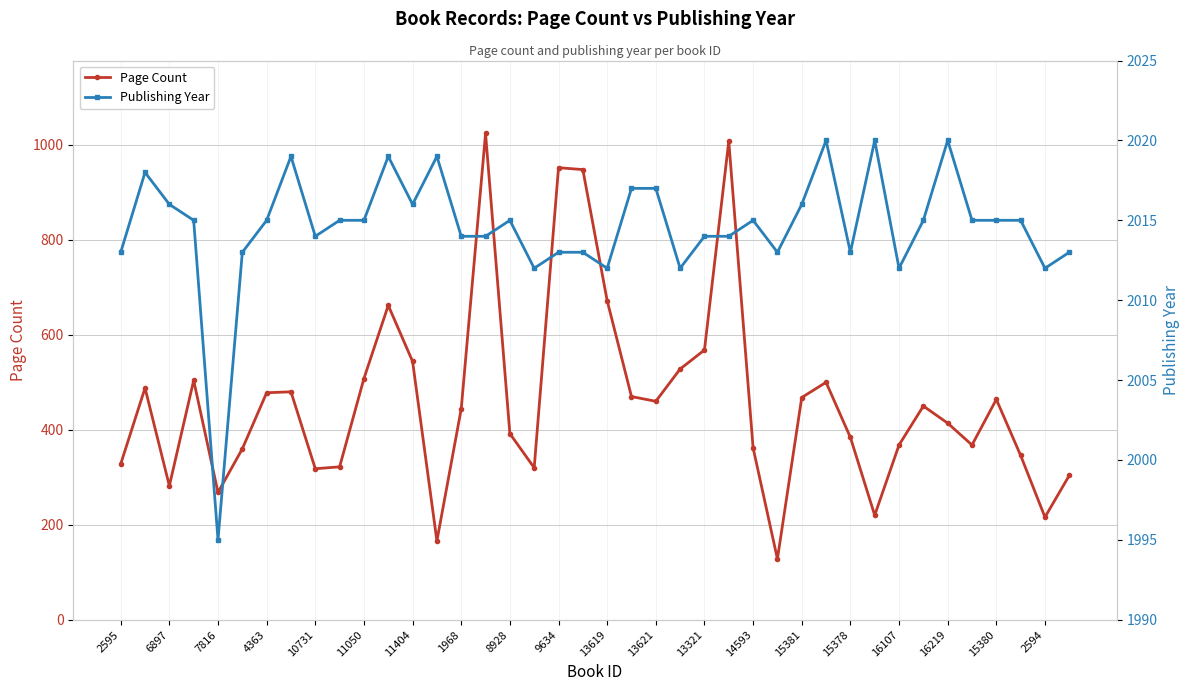

Is it true that Page Count equals 655 at 16107?

False